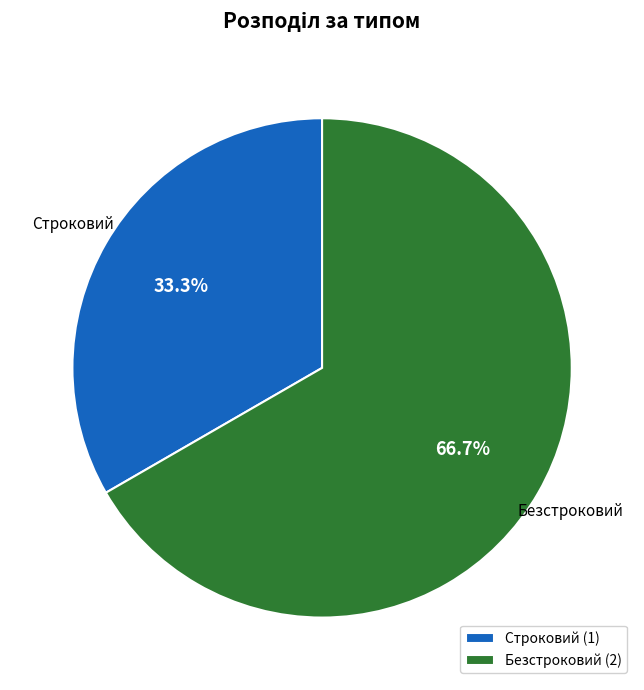

Does Безстроковий account for over 50% of the chart?

Yes